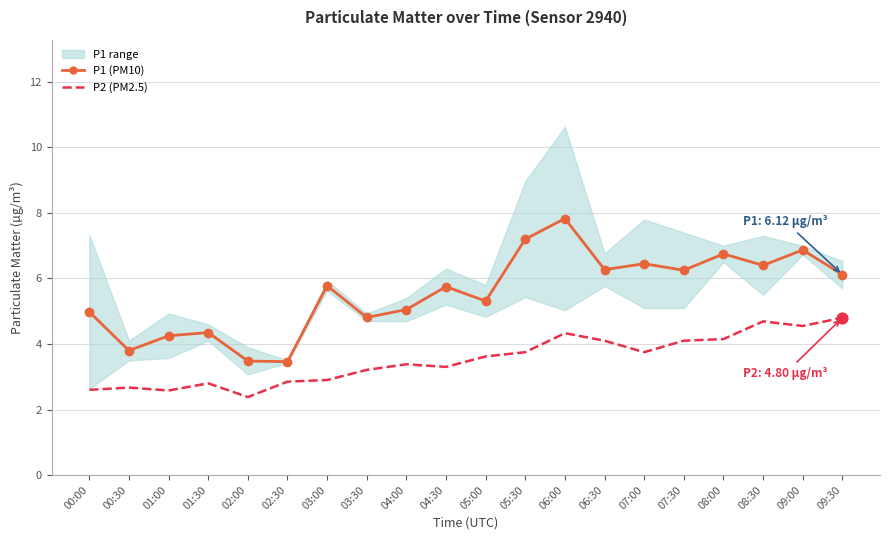

Is the value of P2 (PM2.5) at 03:30 greater than the value of P1 (PM10) at 03:00?

No